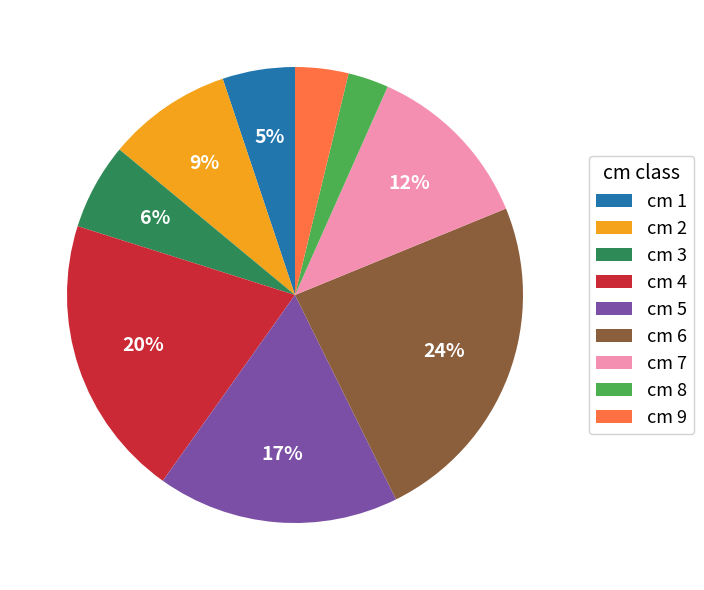

To the nearest percent, what is the difference between the largest and smallest slice percentages?

21%